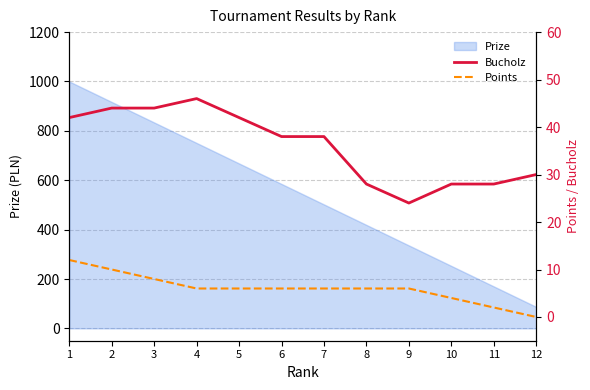

List the labels in order of Prize value, smallest first.

12, 11, 10, 9, 8, 7, 6, 5, 4, 3, 2, 1